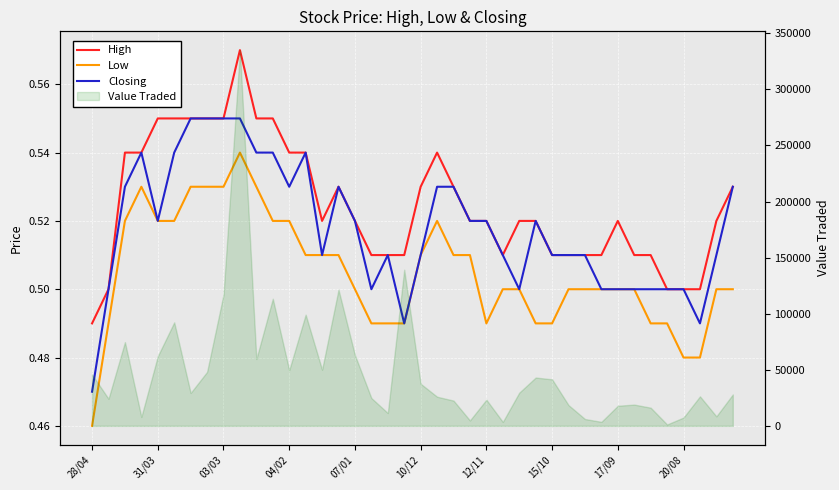

Which series changed the most between 12/11 and 20/08?

High